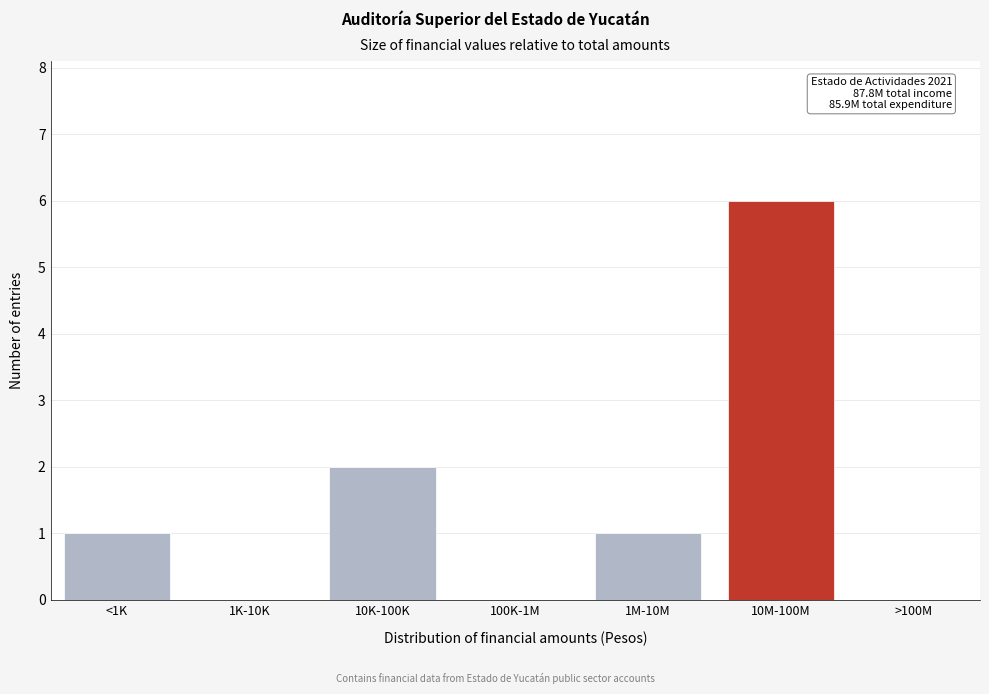

Reading left to right, extract all data points from this chart.

<1K=1	1K-10K=0	10K-100K=2	100K-1M=0	1M-10M=1	10M-100M=6	>100M=0